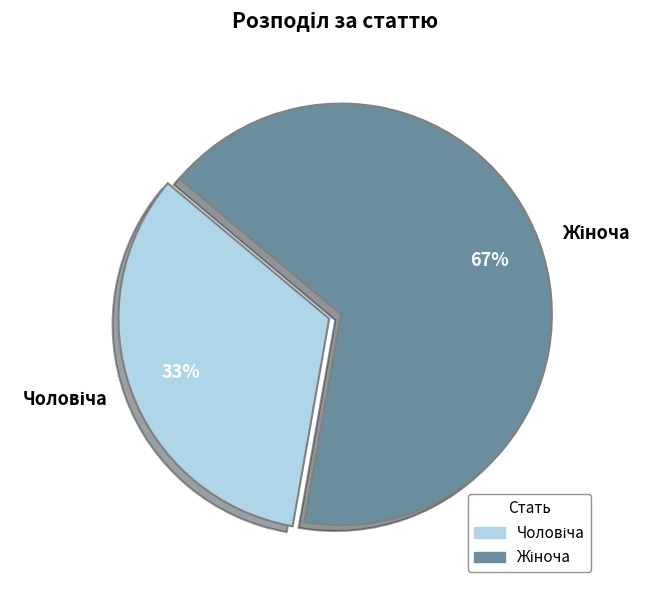

Is there a majority slice in this chart?

Yes